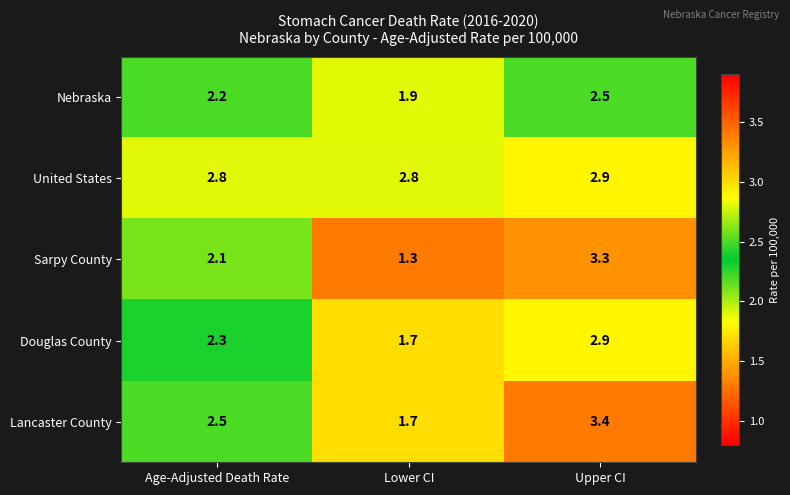

Between Age-Adjusted Death Rate and Upper CI, which series saw the biggest shift?

Sarpy County